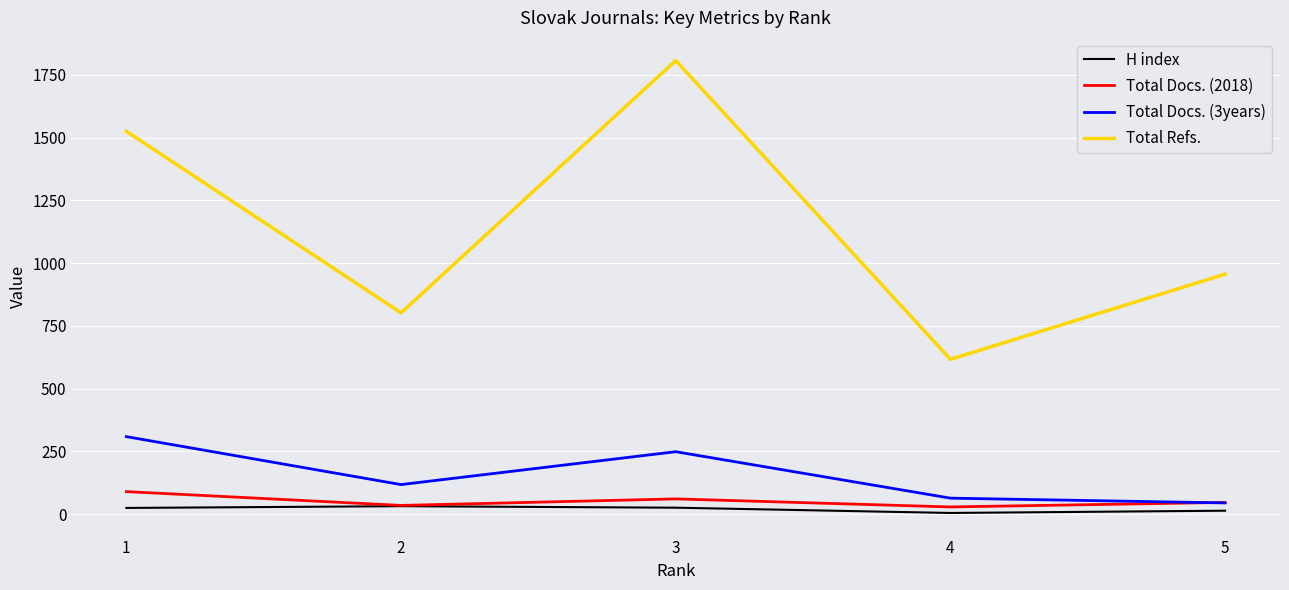

Rank the series by their maximum value, from highest to lowest.

Total Refs., Total Docs. (3years), Total Docs. (2018), H index